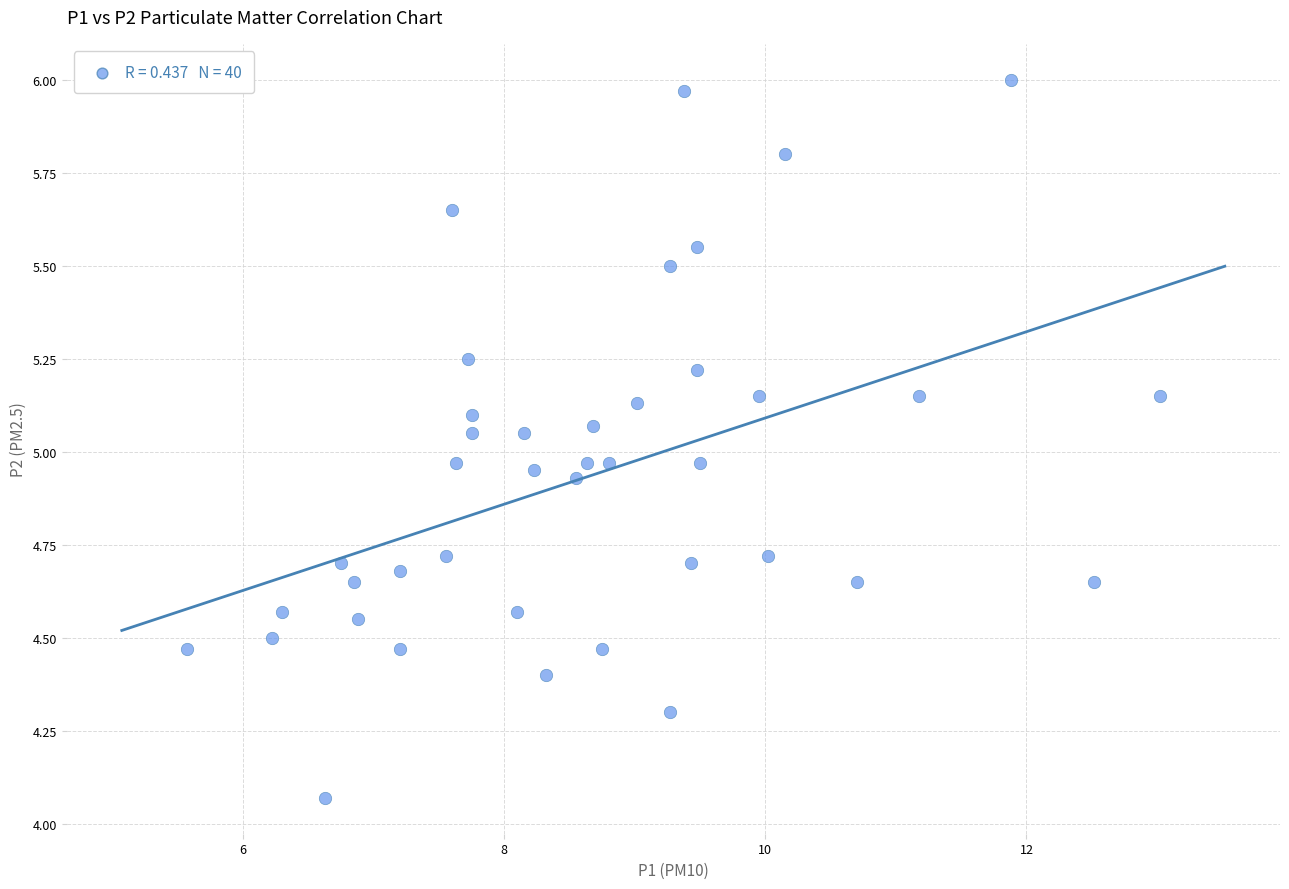

What is the range of Y values (max minus min)?

1.9